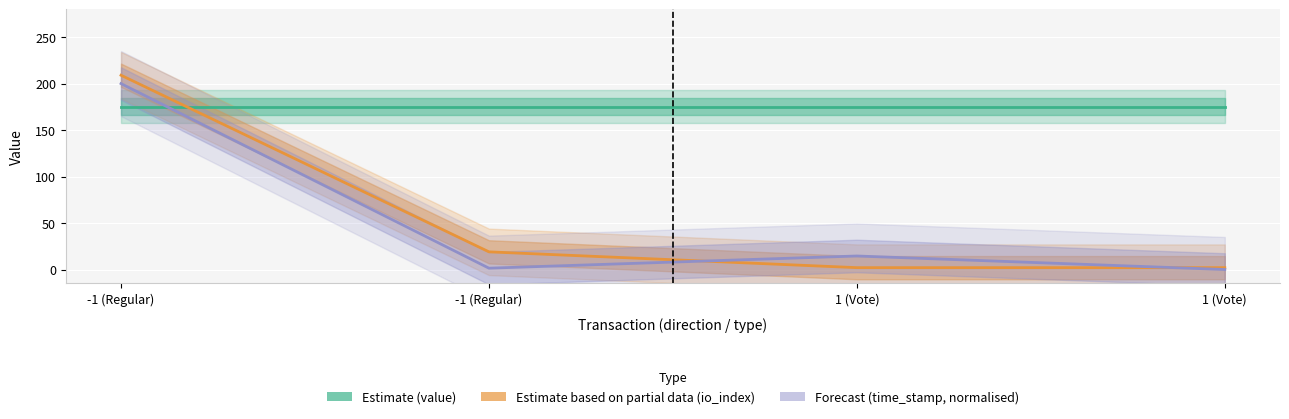

Count the number of data series in this chart.

3